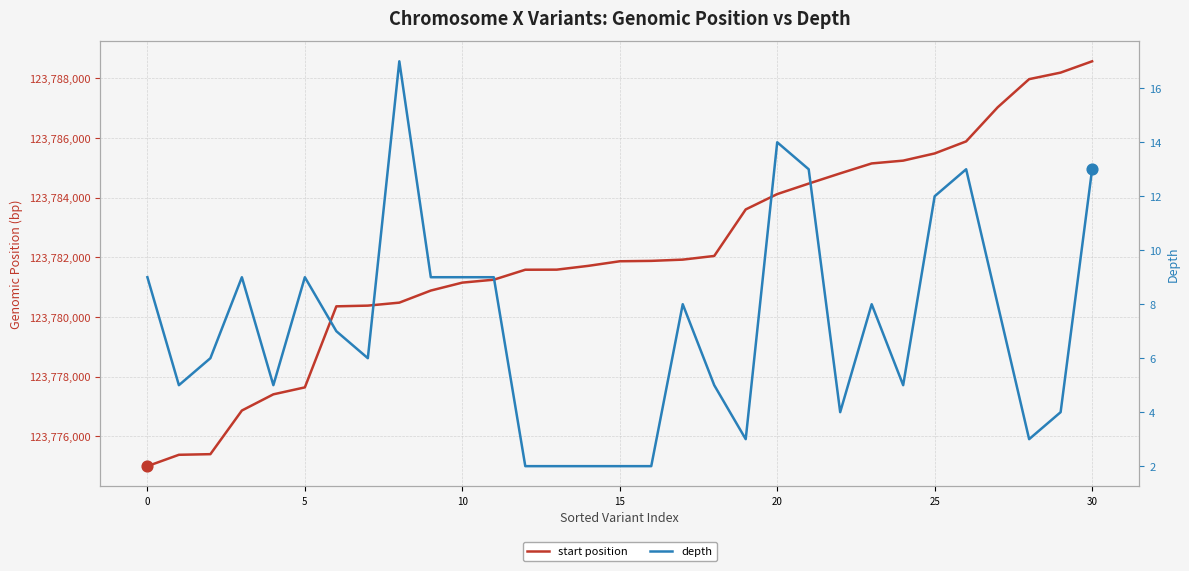

What are all the series names shown in the legend?

start position, depth